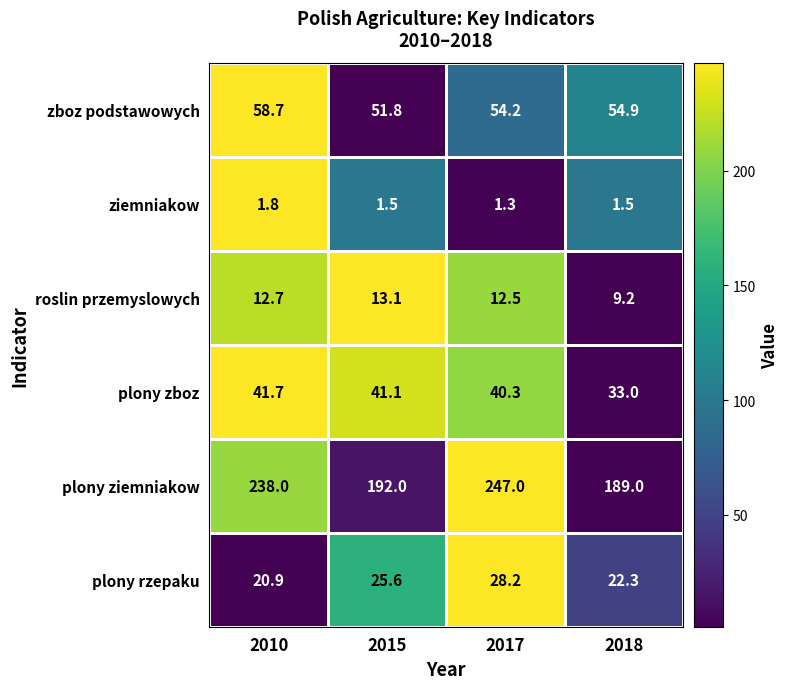

Count the number of categories in the chart.

4